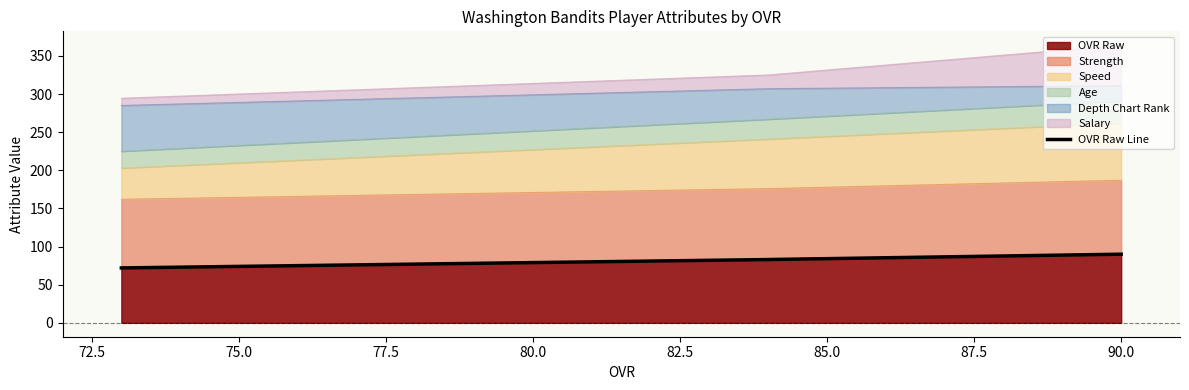

What is the maximum value for OVR Raw?

90